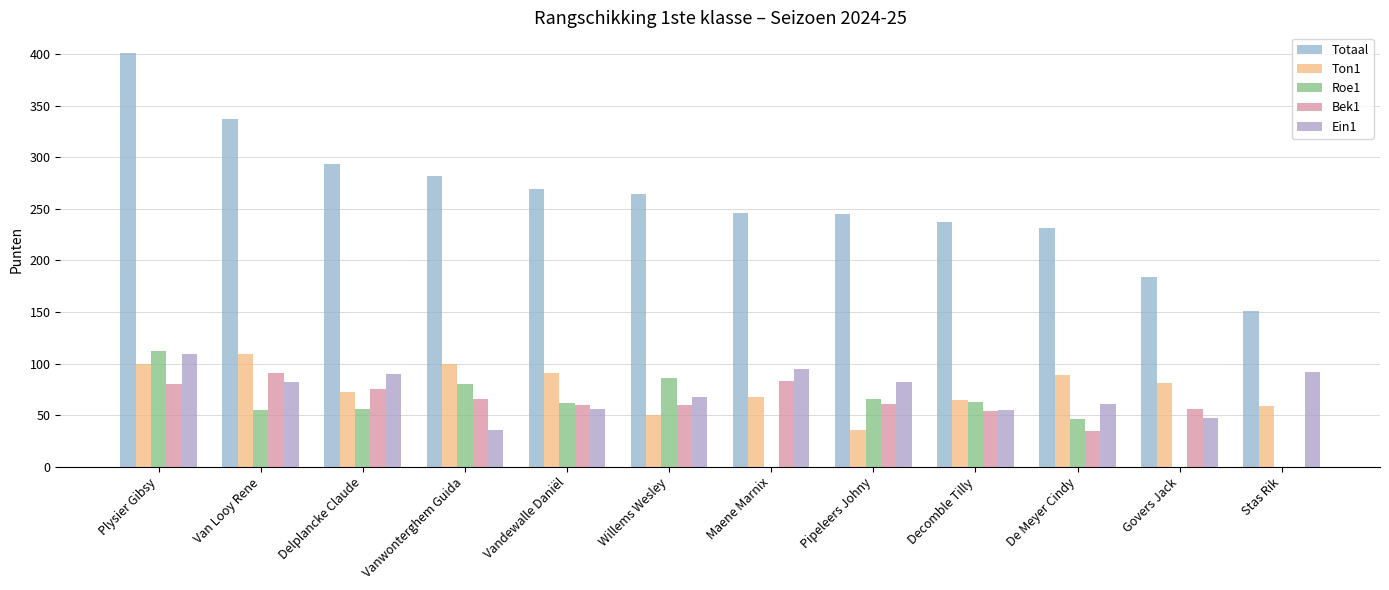

Does the chart contain stacked bars?

No